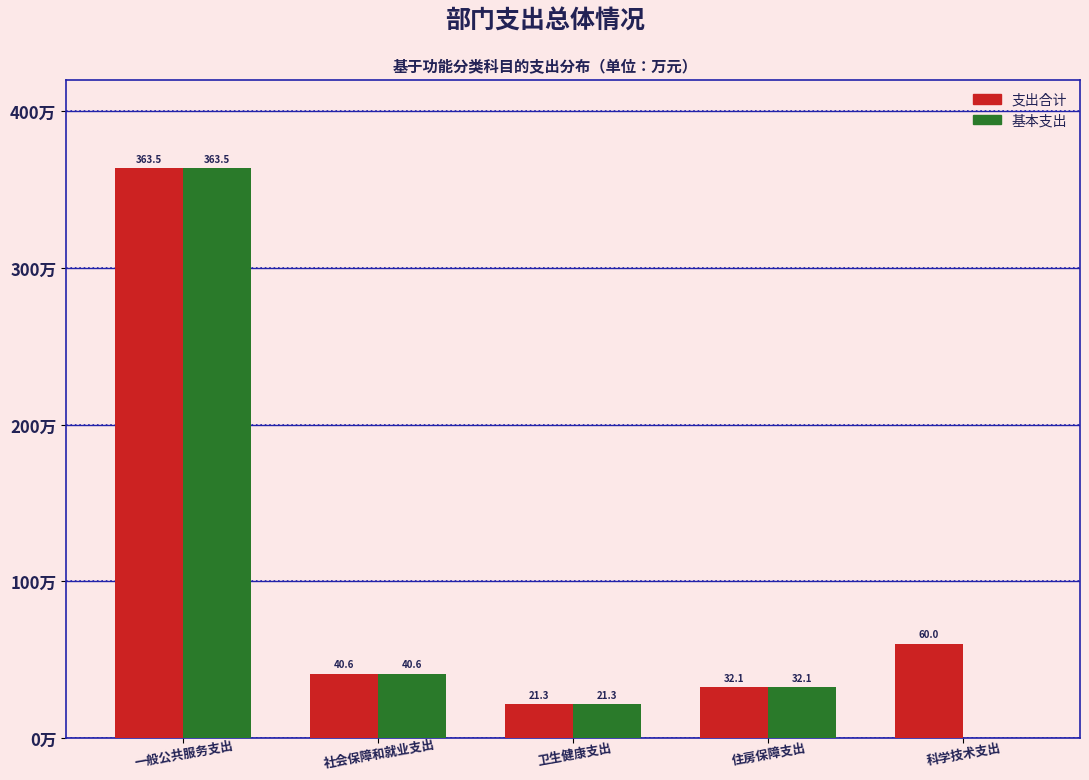

Is the value of 支出合计 at 卫生健康支出 greater than the value of 基本支出 at 一般公共服务支出?

No